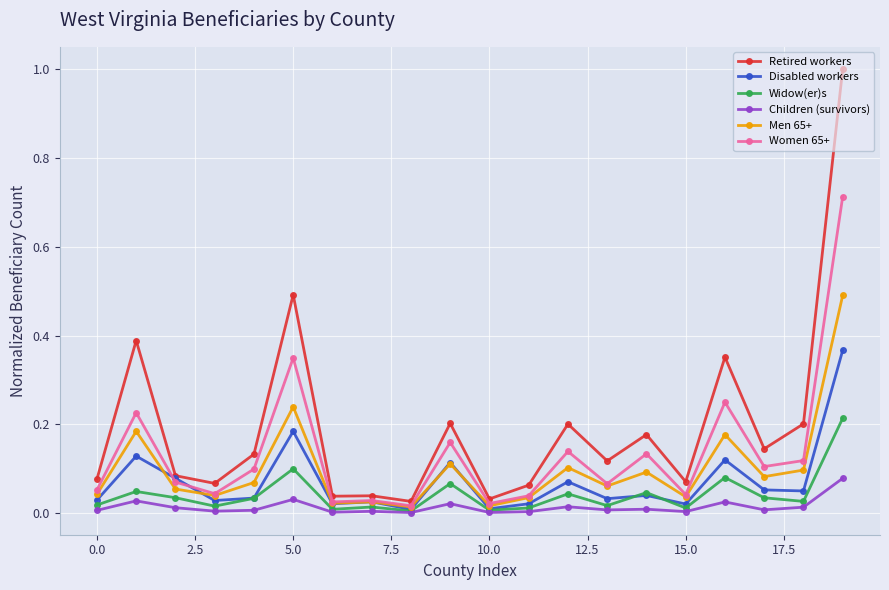

Which series has the widest spread of values?

Retired workers